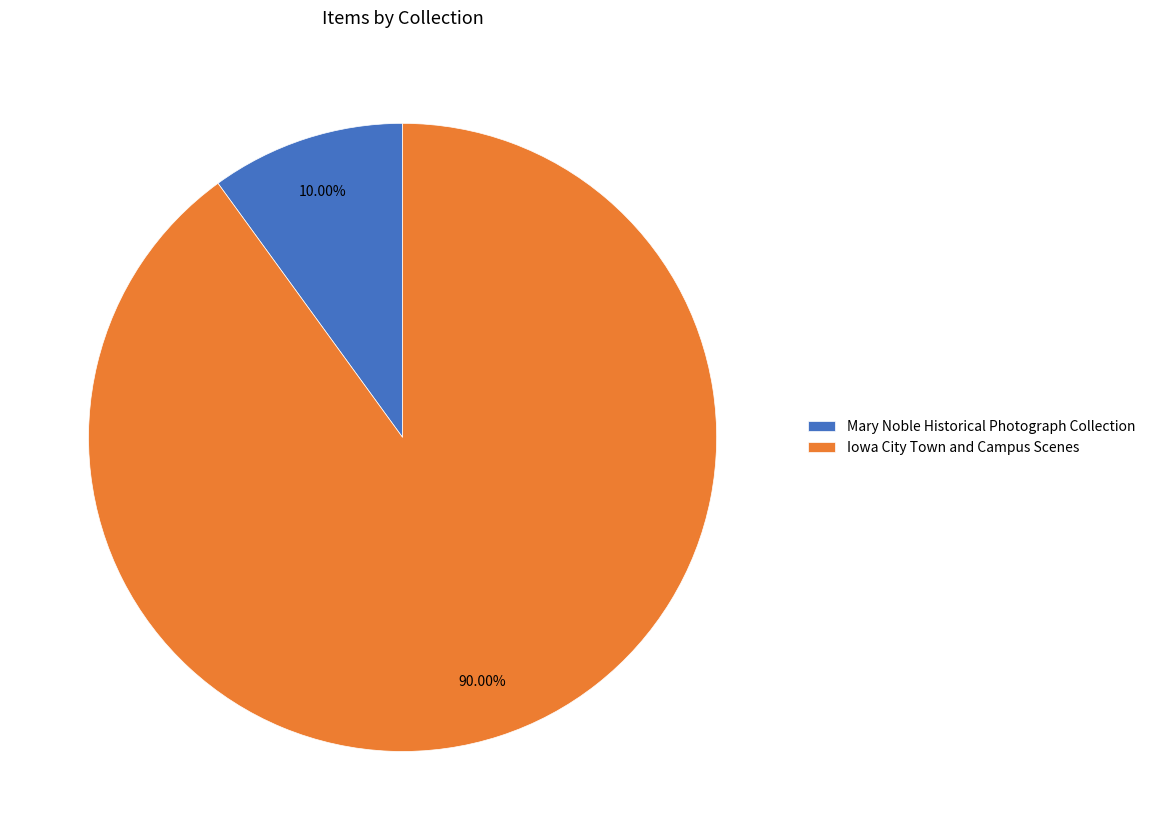

Combined, do Mary Noble Historical Photograph Collection and Iowa City Town and Campus Scenes account for over 50%?

Yes